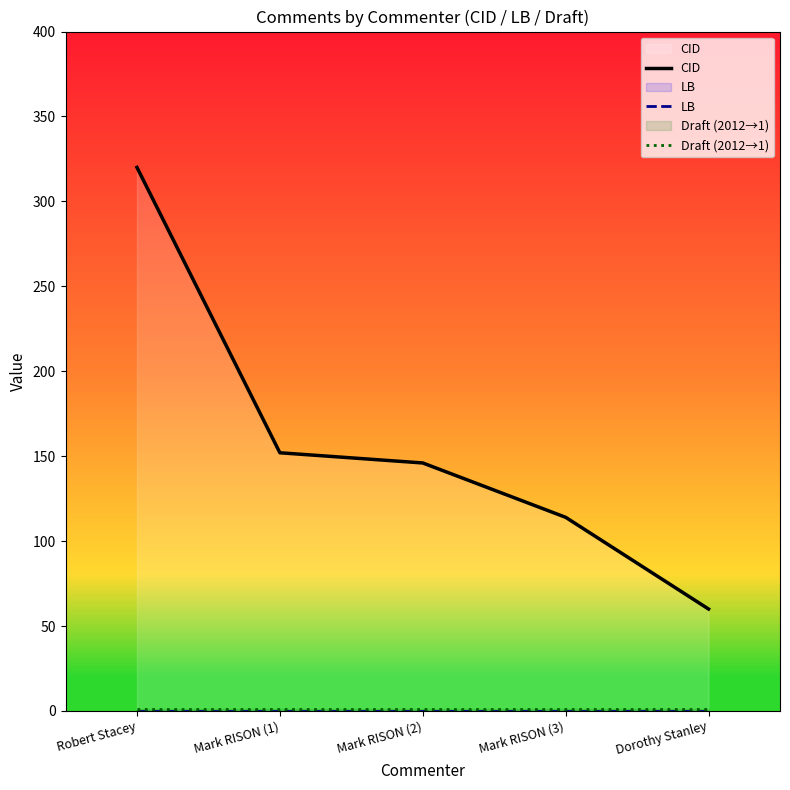

What is the difference between the maximum and minimum values in the CID series?

260